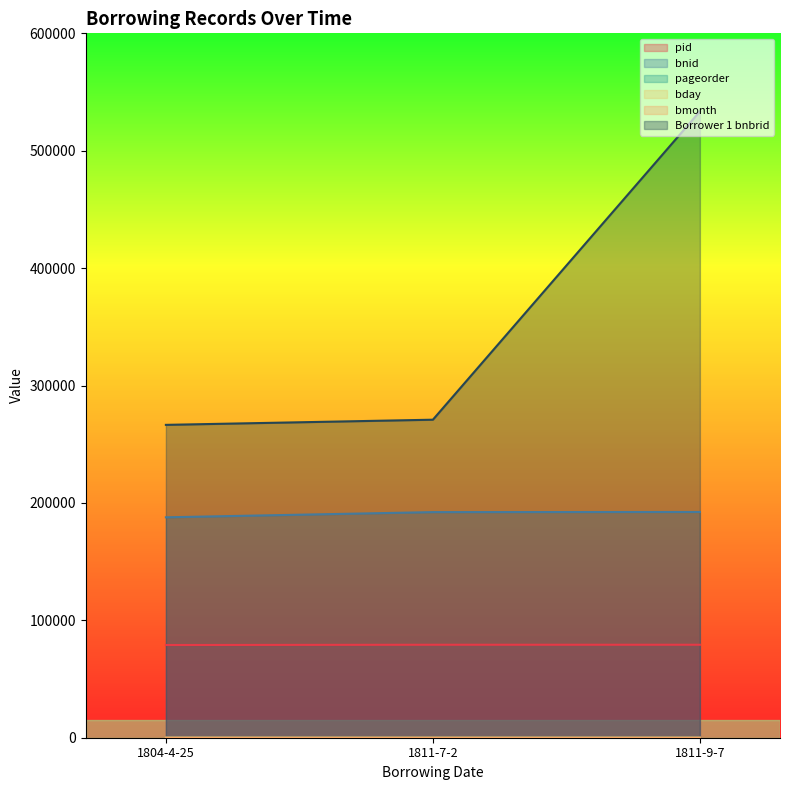

What is the difference between the highest and lowest values at 1811-9-7?

533509